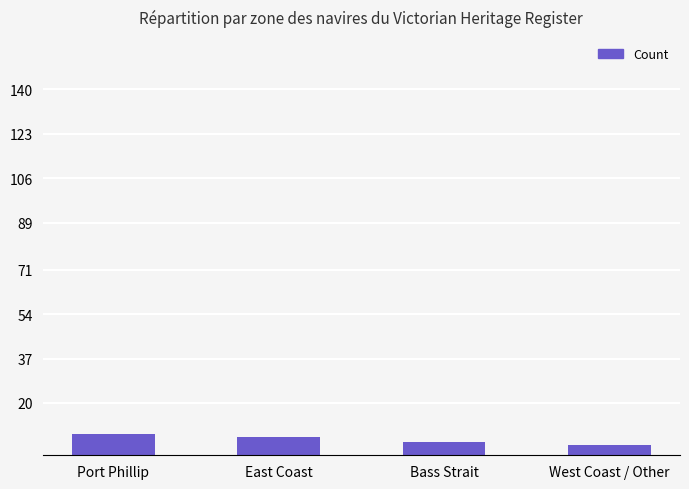

What is the smallest value displayed?

4